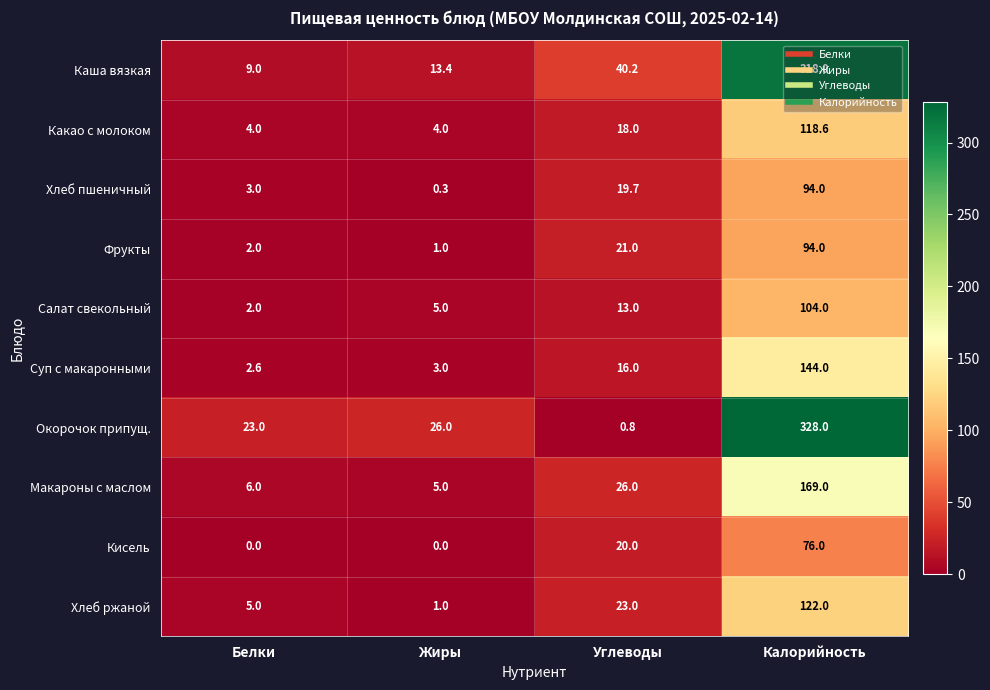

What is the difference between the second highest and minimum values in the Хлеб ржаной series?

22.0